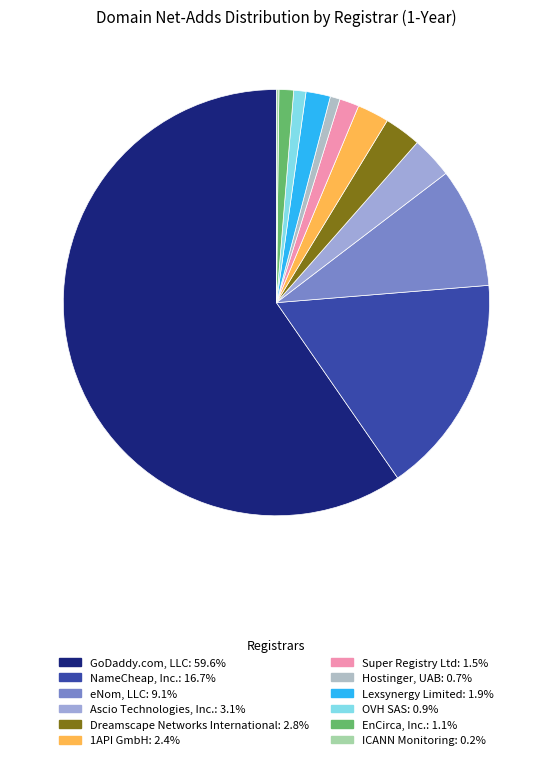

What is the smallest slice in the pie chart?

ICANN Monitoring